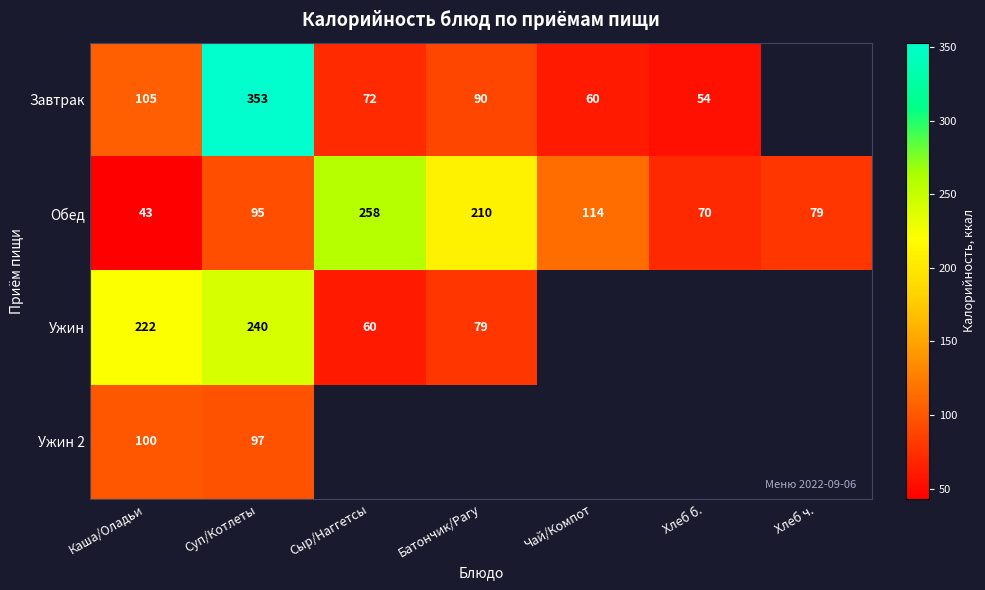

Is the value of Завтрак at Сыр/Наггетсы greater than the value of Ужин 2 at Каша/Оладьи?

No